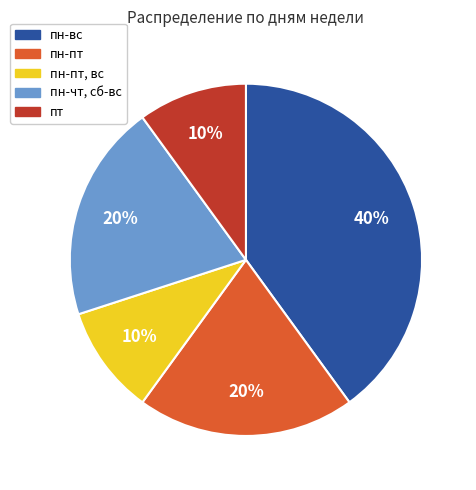

Is there any slice that represents more than half of the pie?

No